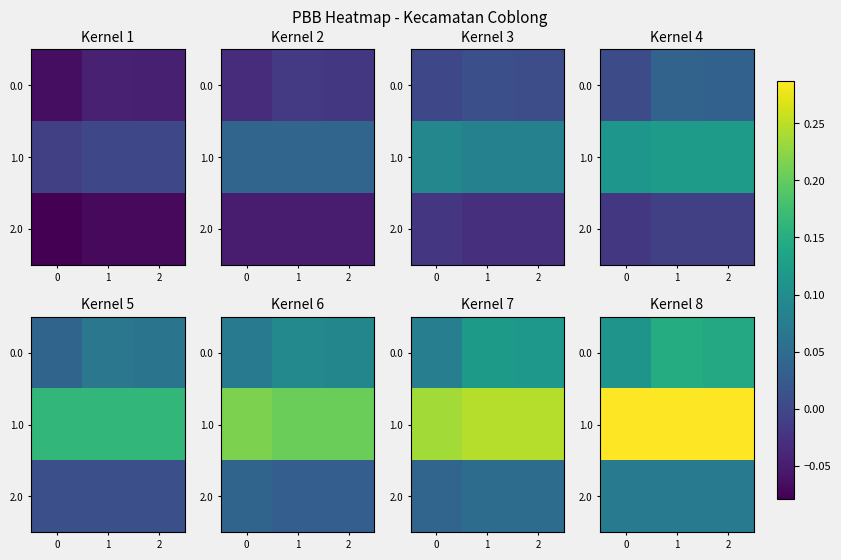

How many series are shown in this chart?

3